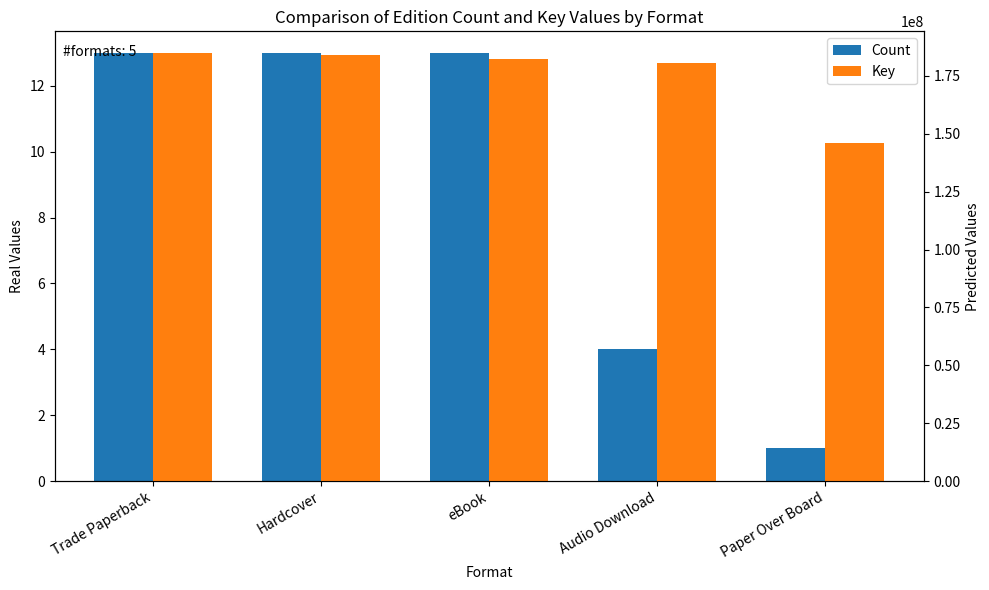

Between Hardcover and Paper Over Board, which is larger?

Hardcover